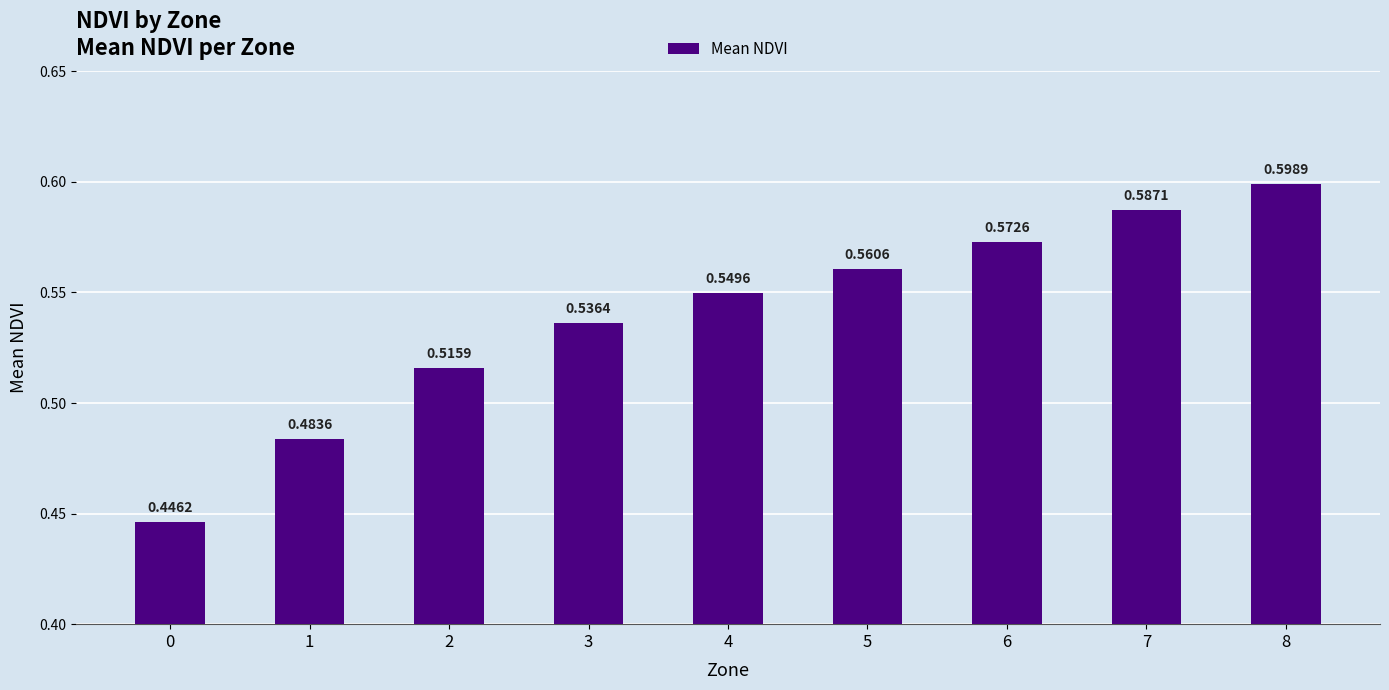

At which category does the chart reach its peak across all series?

8